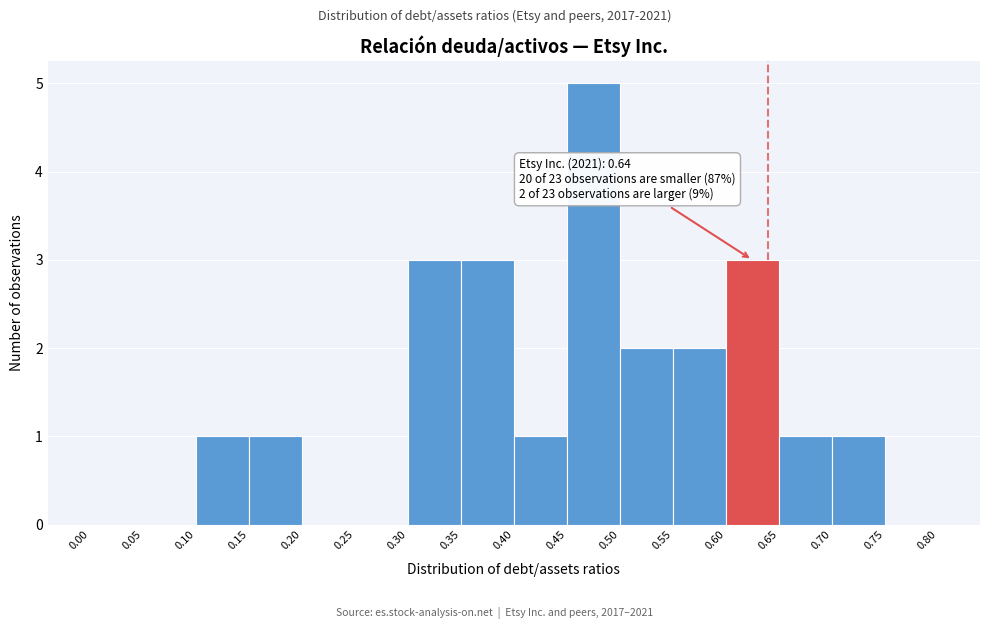

Over which range of the x-axis is the bar tallest?

0.45 to 0.50